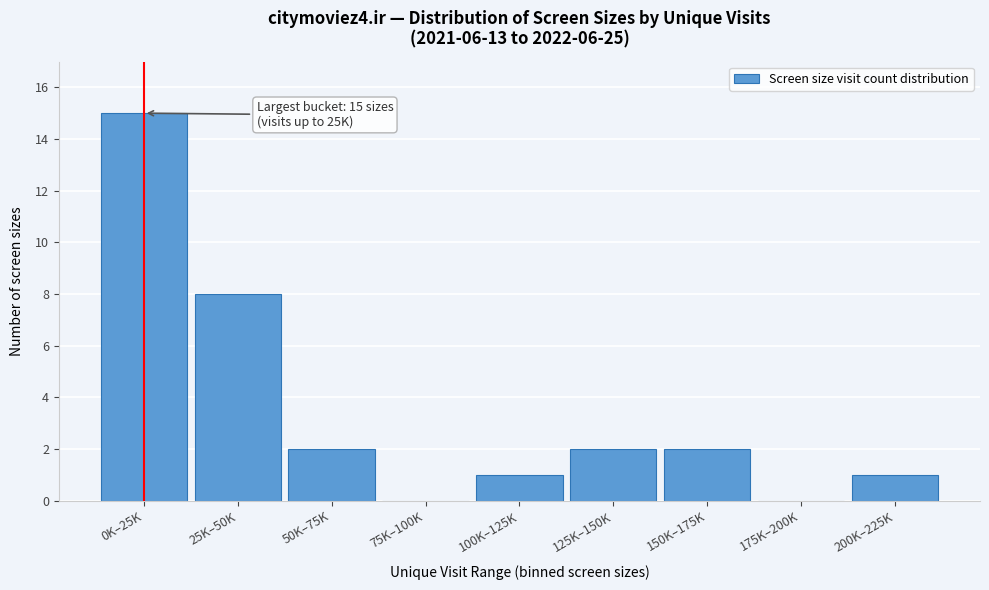

Reading right to left, extract all data points from this chart.

200K–225K=1	175K–200K=0	150K–175K=2	125K–150K=2	100K–125K=1	75K–100K=0	50K–75K=2	25K–50K=8	0K–25K=15